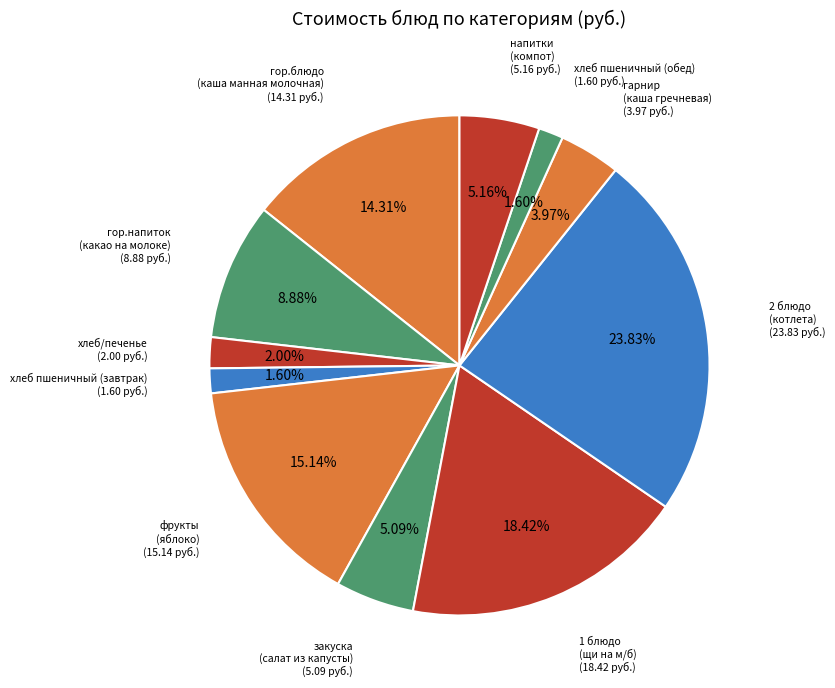

To the nearest percent, what is the average slice percentage?

9%